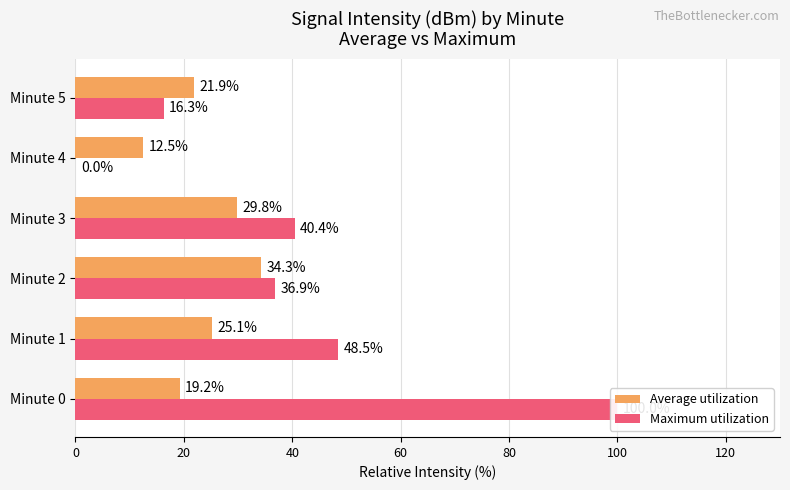

How many categories are shown in the chart?

6